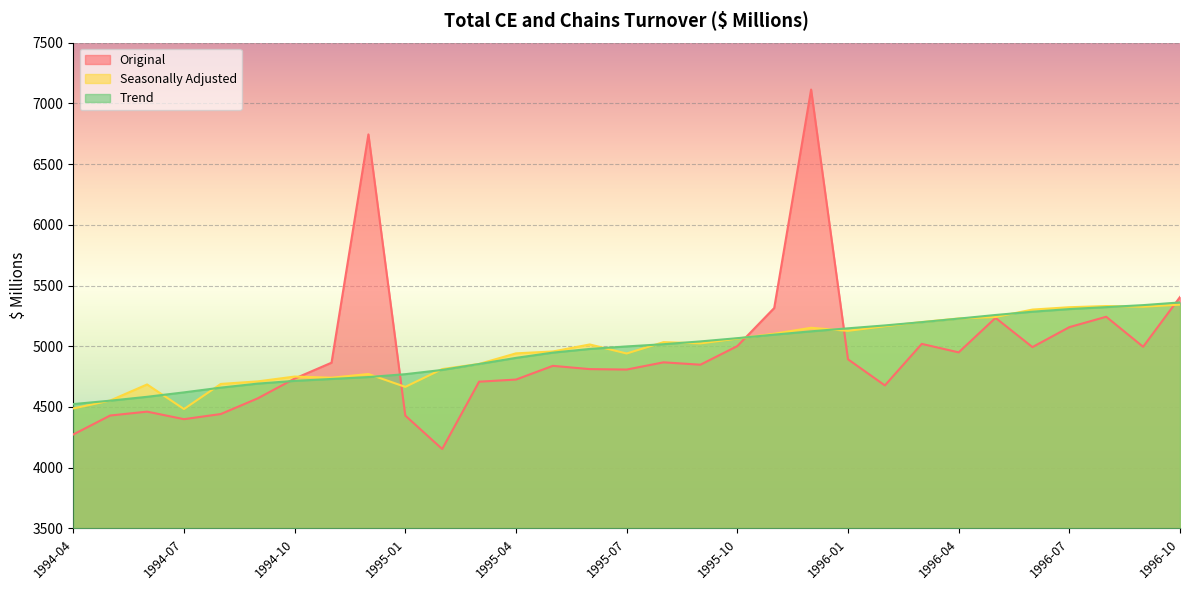

List the series in order of their peak value, highest first.

Original, Trend, Seasonally Adjusted